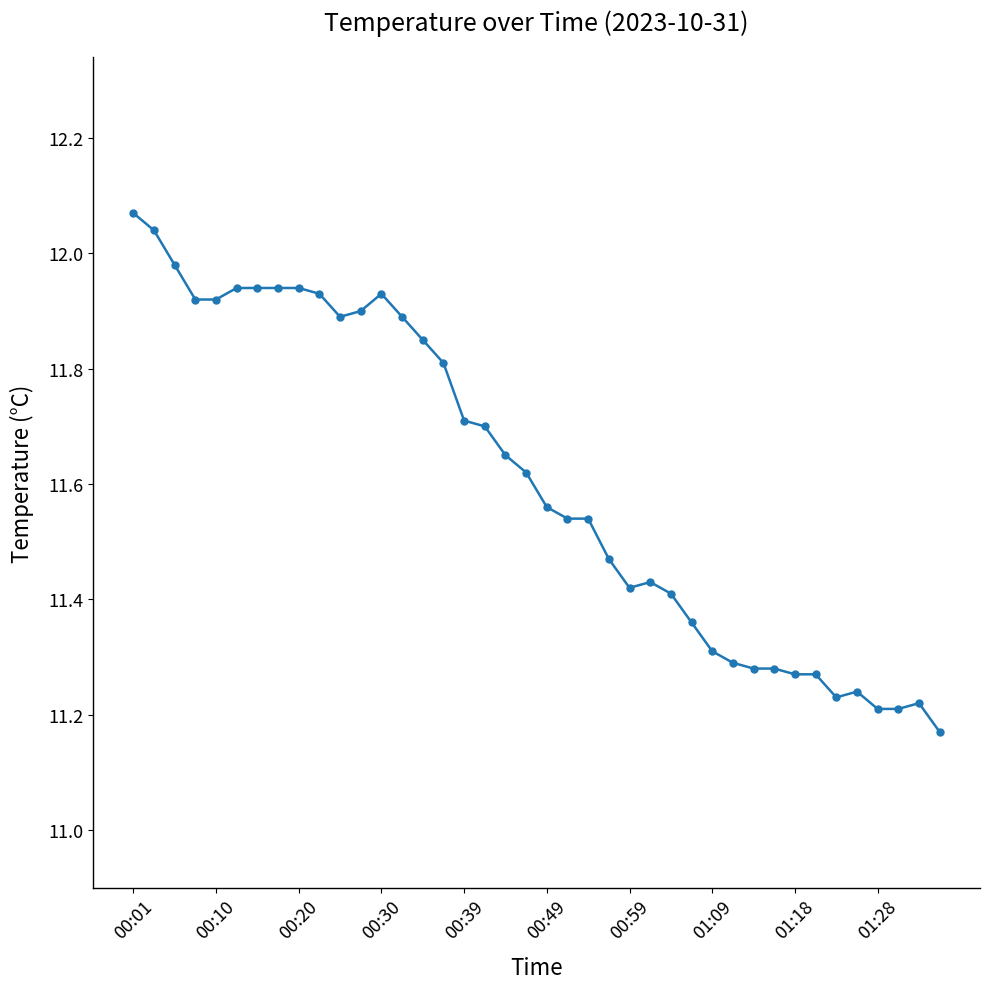

What is the difference between the maximum and minimum values?

0.9